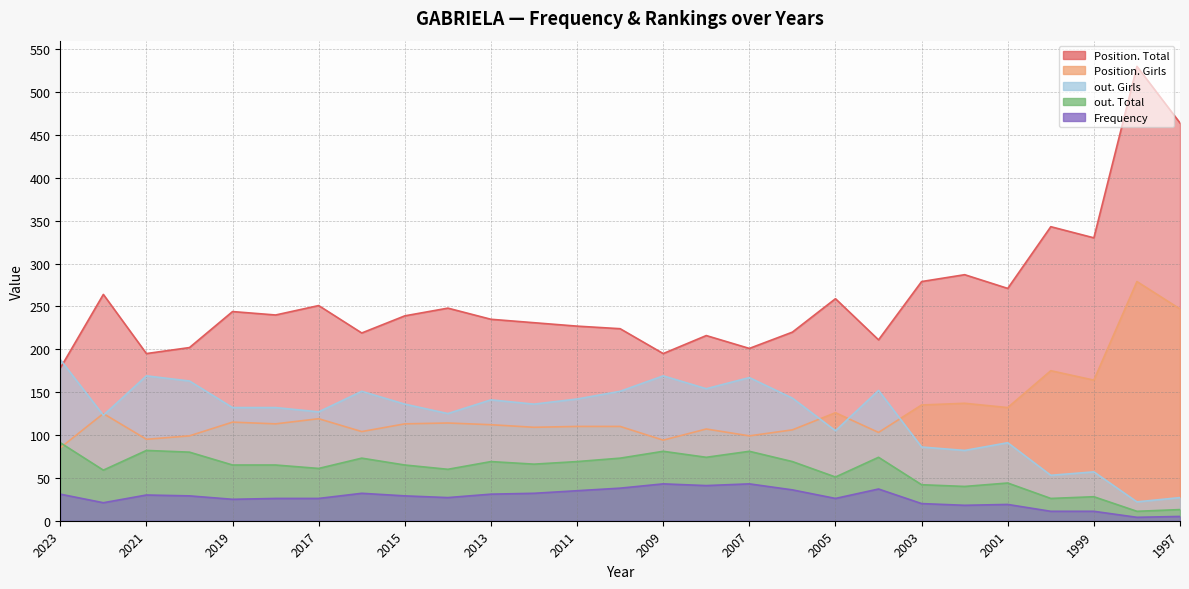

What is the spread (max minus min) of values at 2017?

225